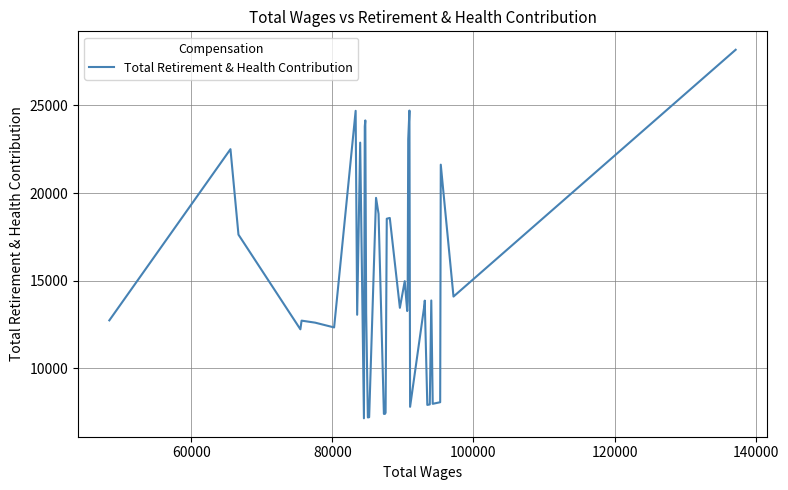

What is the minimum value shown in the chart?

7147